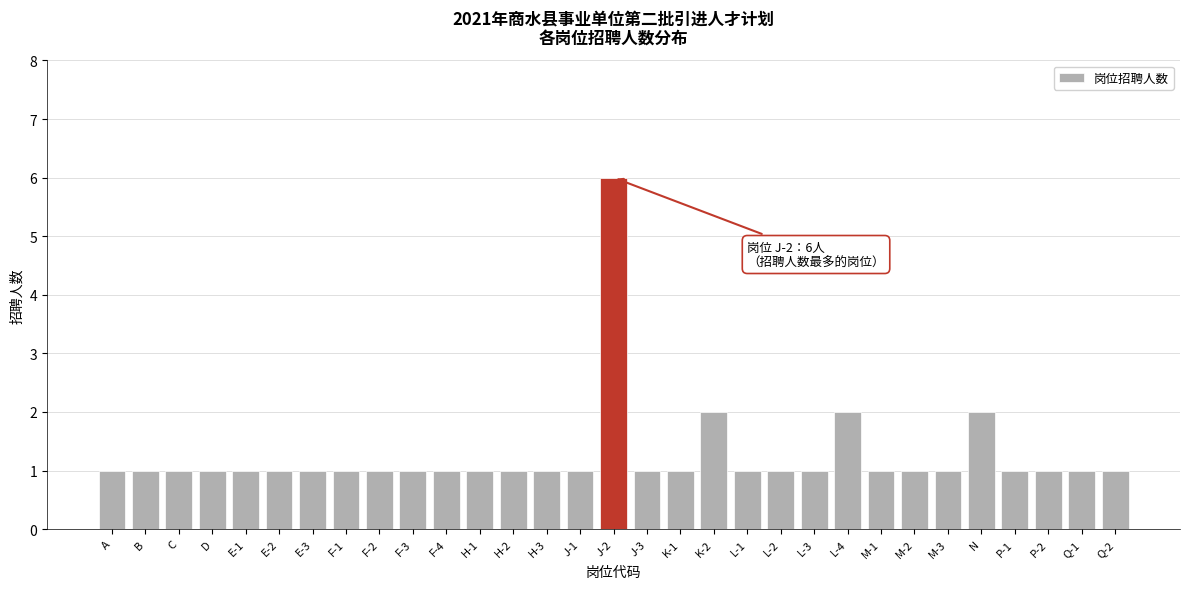

What is the label of the 29th bar from the right?

C